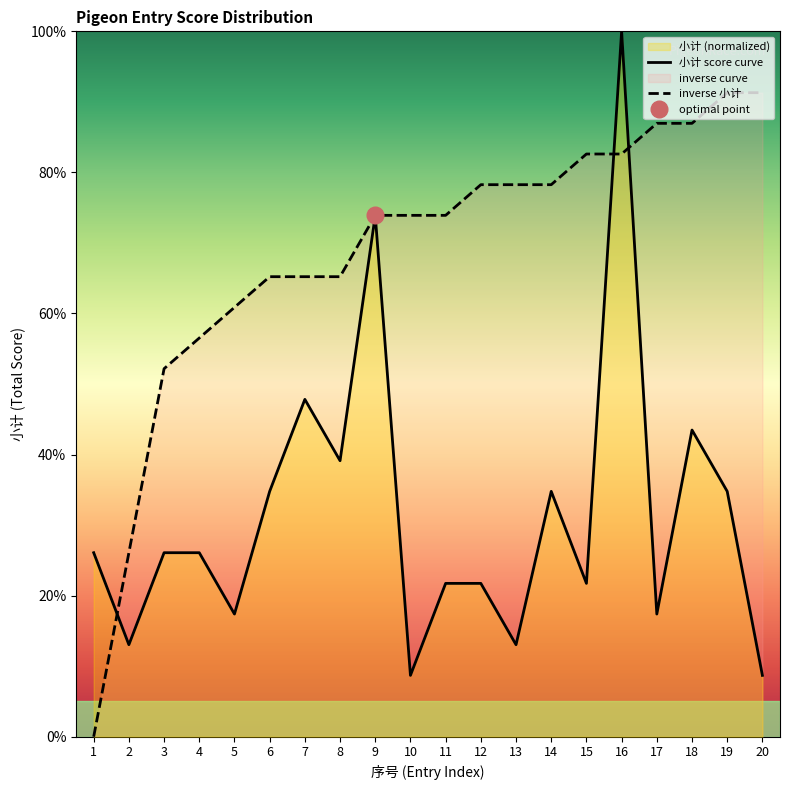

How many data points does each series have?

20